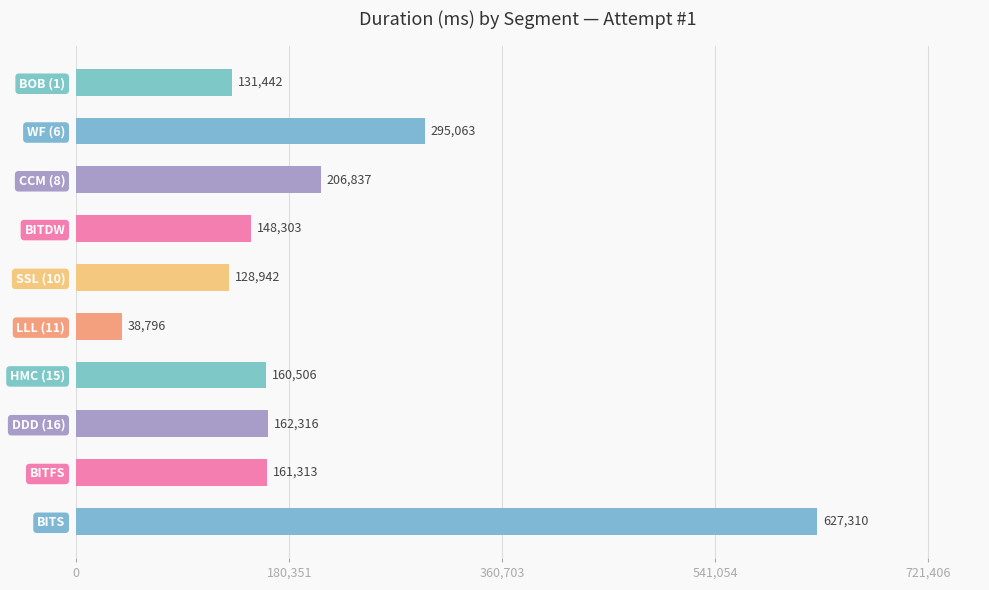

Rank the categories by value from lowest to highest.

LLL (11), SSL (10), BOB (1), BITDW, HMC (15), BITFS, DDD (16), CCM (8), WF (6), BITS